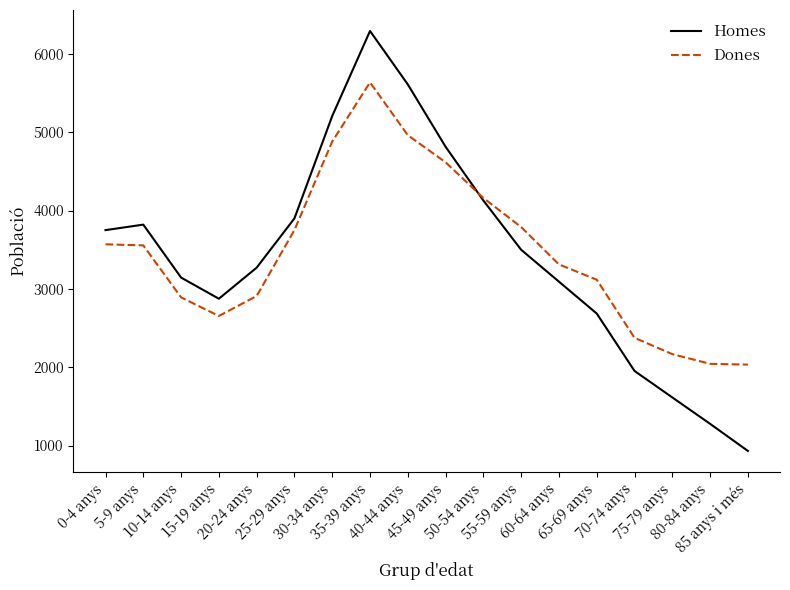

True or false: Dones and Homes cross at least once.

True